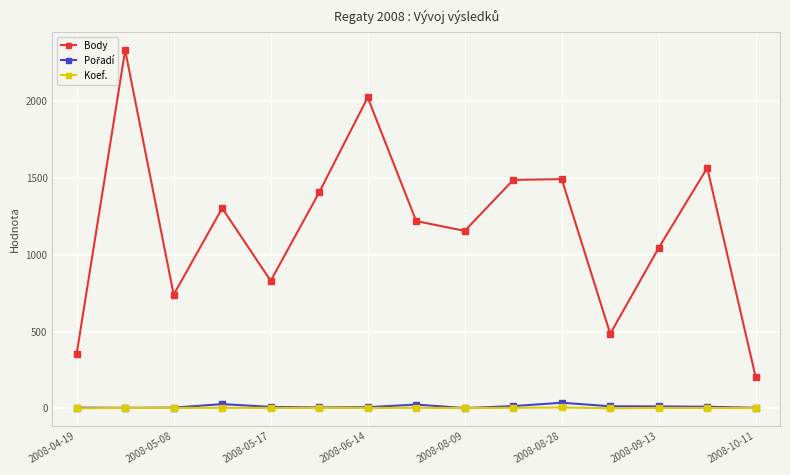

How many lines are shown in the chart?

3